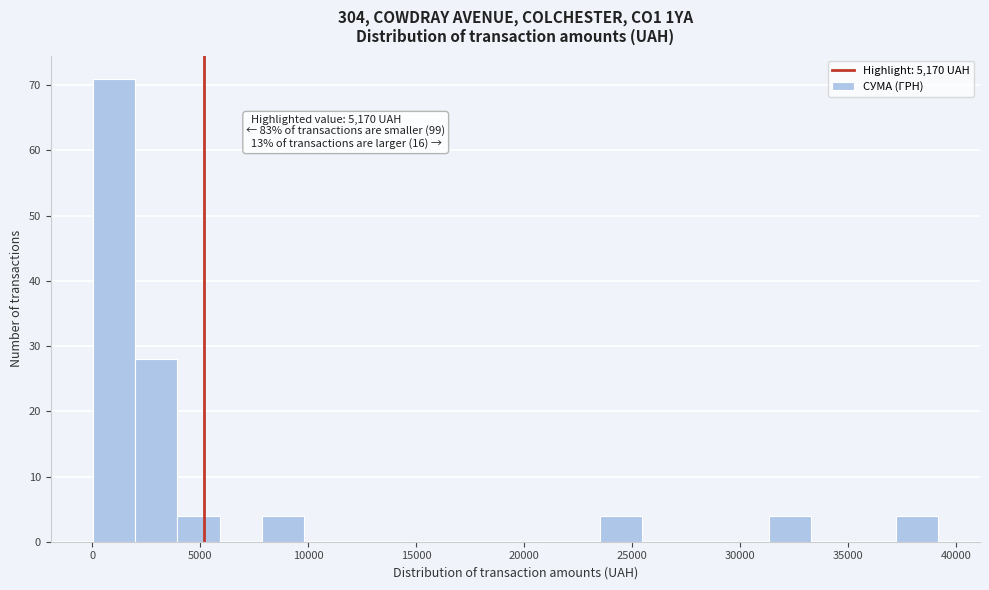

Read against the x-axis, roughly where is the centre of the tallest bar?

1000